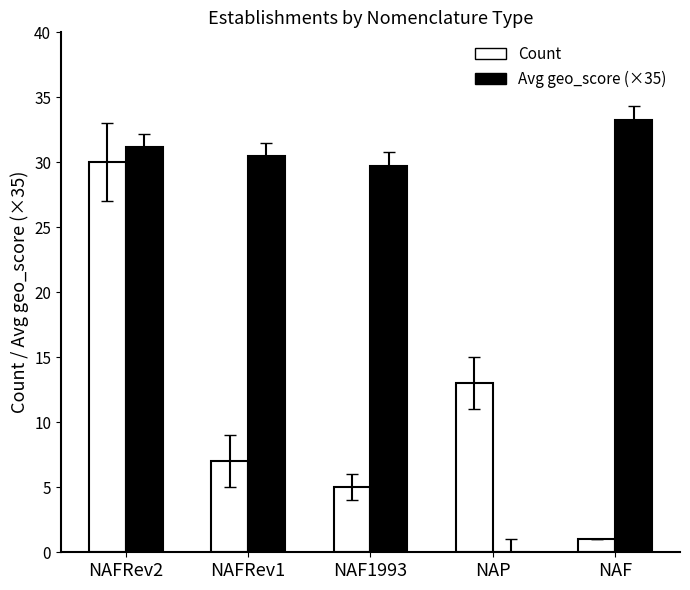

At which category does the chart reach its peak across all series?

NAF